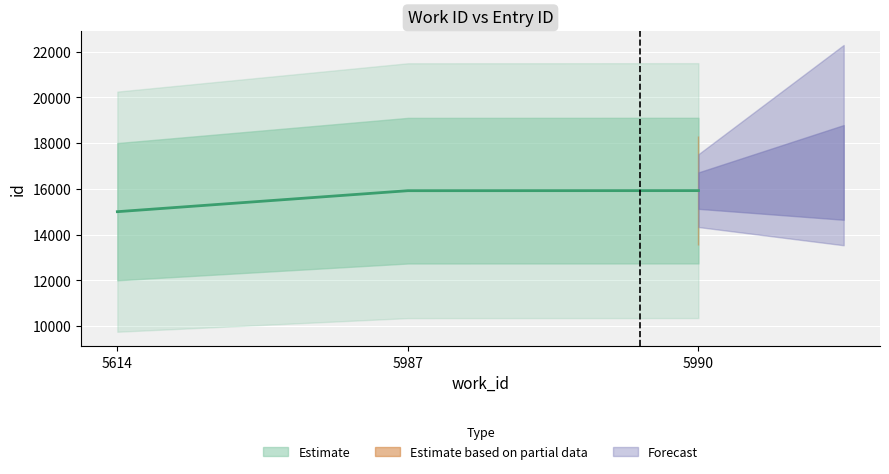

List the labels in order of value, smallest first.

5614, 5987, 5990